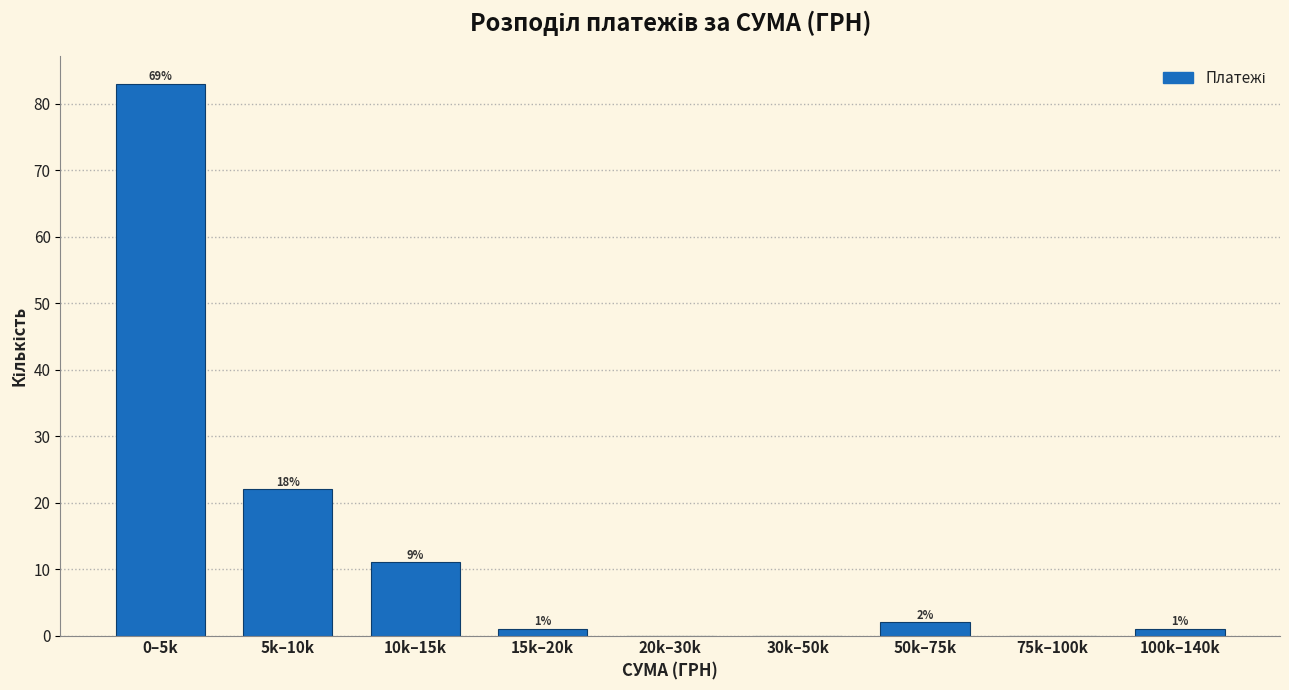

Reading left to right, transcribe all the data shown in this chart.

0–5k=83	5k–10k=22	10k–15k=11	15k–20k=1	20k–30k=0	30k–50k=0	50k–75k=2	75k–100k=0	100k–140k=1